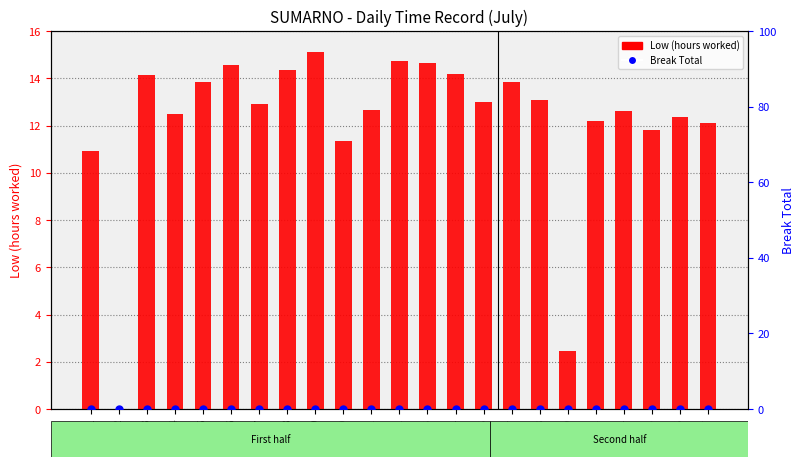

What is the total value across all series at 17?

13.8